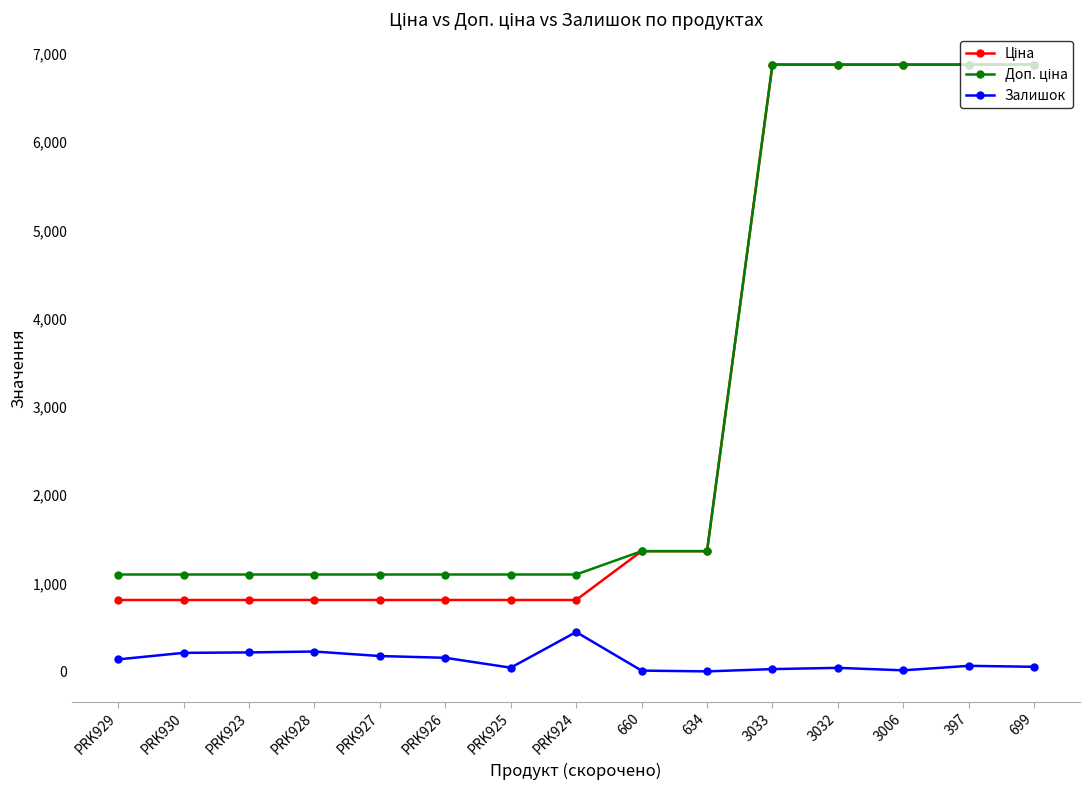

Does the chart display data point markers on the line(s)?

Yes